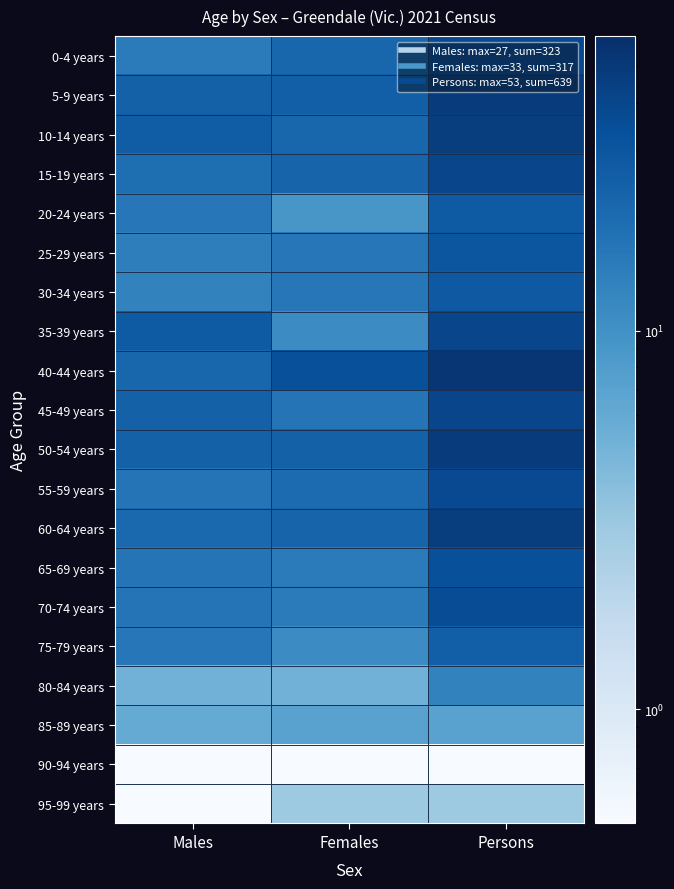

At how many categories does at least one series exceed 17?

3